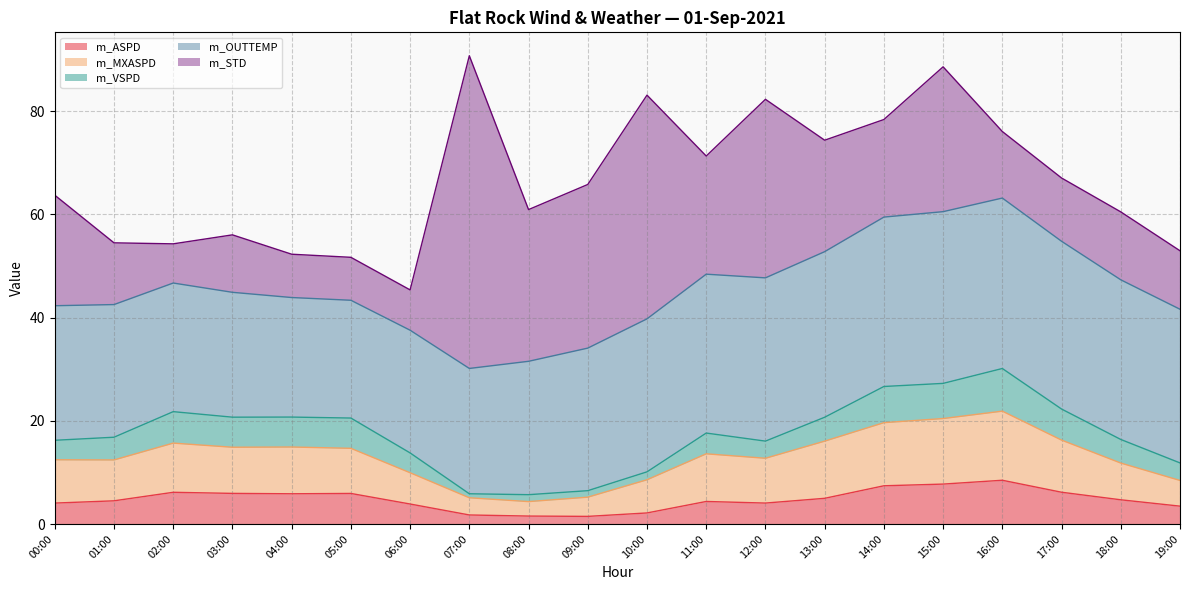

Where is the first local minimum for m_VSPD?

04:00